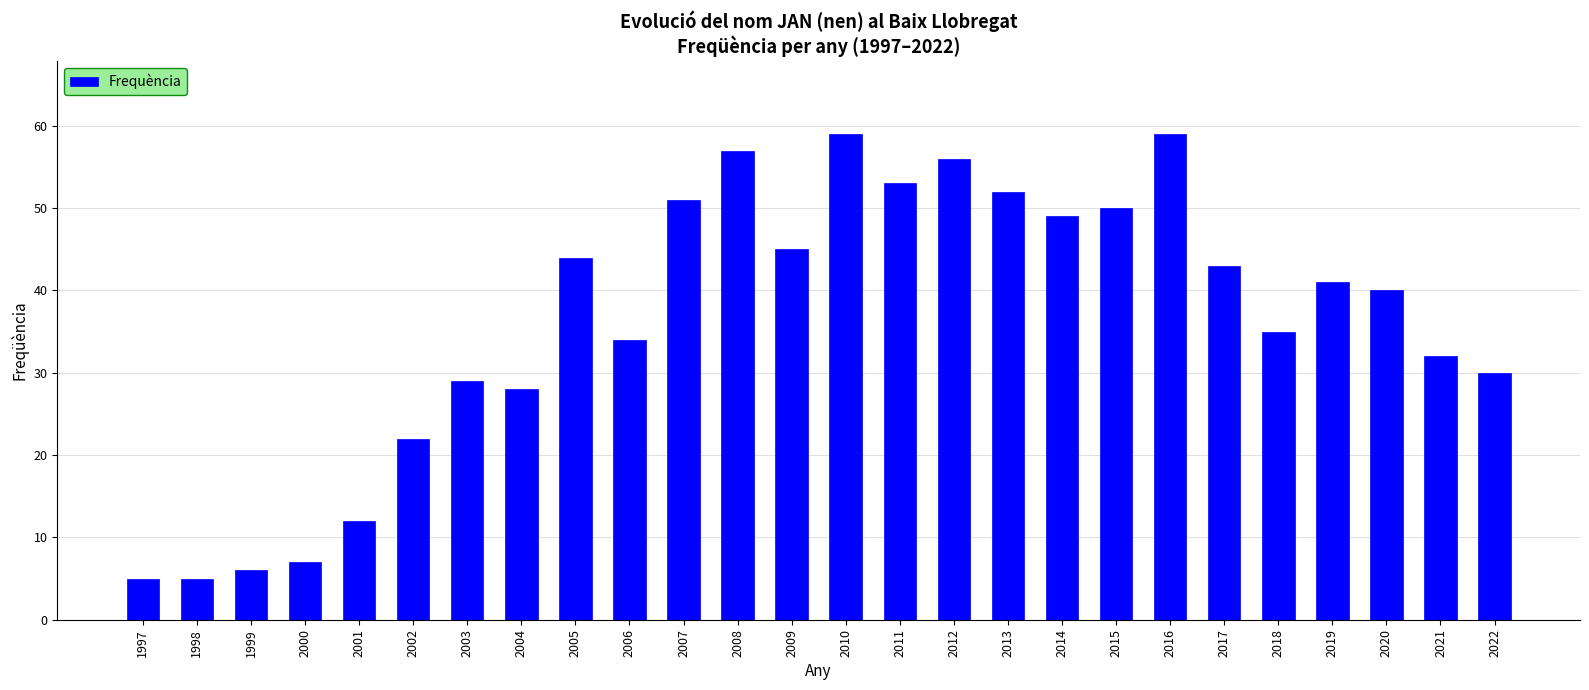

Reading right to left, extract all data points from this chart.

2022=30	2021=32	2020=40	2019=41	2018=35	2017=43	2016=59	2015=50	2014=49	2013=52	2012=56	2011=53	2010=59	2009=45	2008=57	2007=51	2006=34	2005=44	2004=28	2003=29	2002=22	2001=12	2000=7	1999=6	1998=5	1997=5